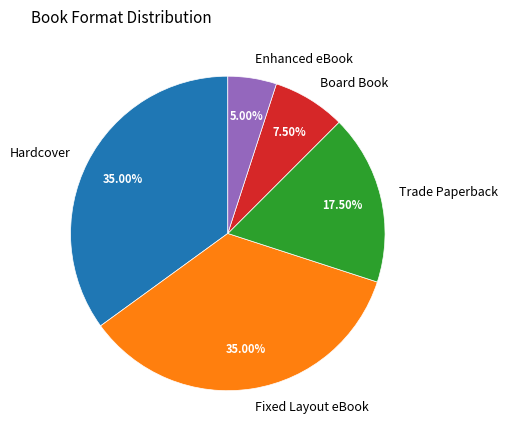

How many segments does this pie chart have?

5